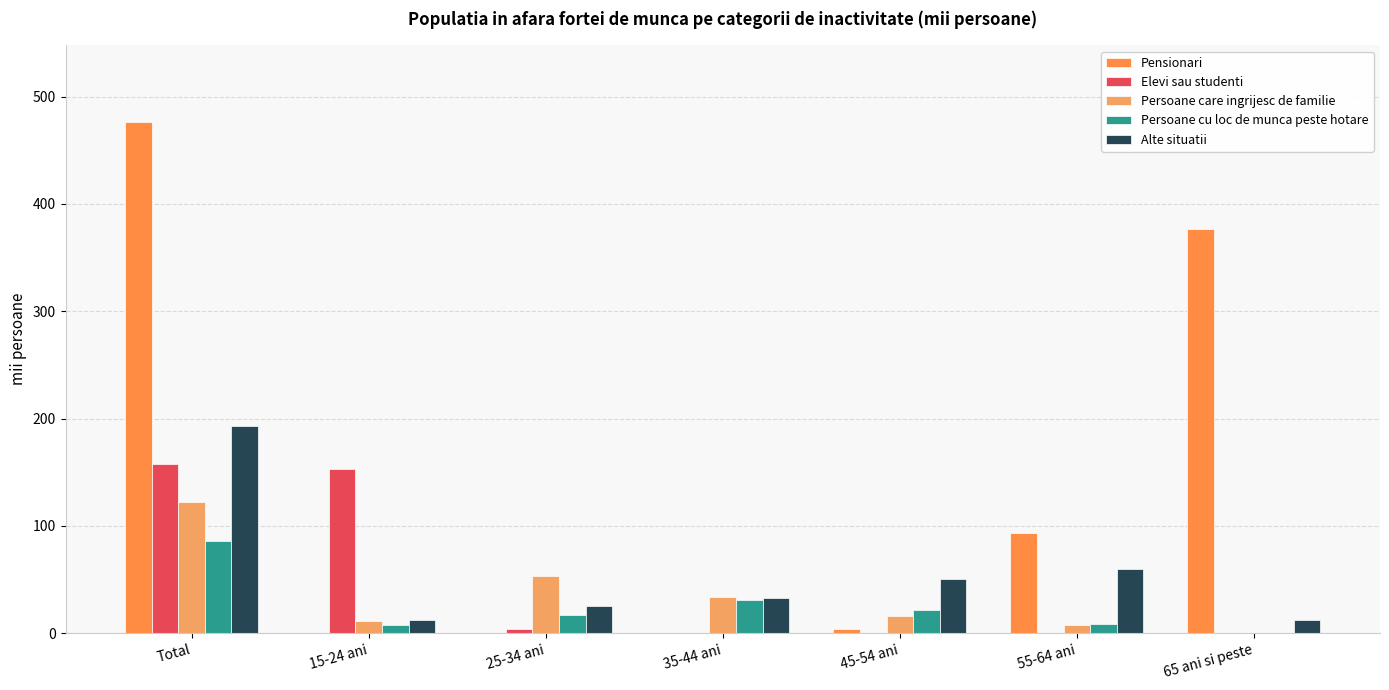

Reading left to right, list all the values displayed in this chart.

Pensionari: 476.4	0.0	0.0	0.0	4.4	93.8	376.6
Elevi sau studenti: 157.8	153.1	3.8	0.0	0.0	0.0	0.0
Persoane care ingrijesc de familie: 121.9	11.8	52.9	33.9	15.7	7.6	0.0
Persoane cu loc de munca peste hotare: 85.7	7.2	17.2	31.1	21.8	8.3	0.0
Alte situatii: 193.5	12.6	25.2	33.1	50.6	59.6	12.5